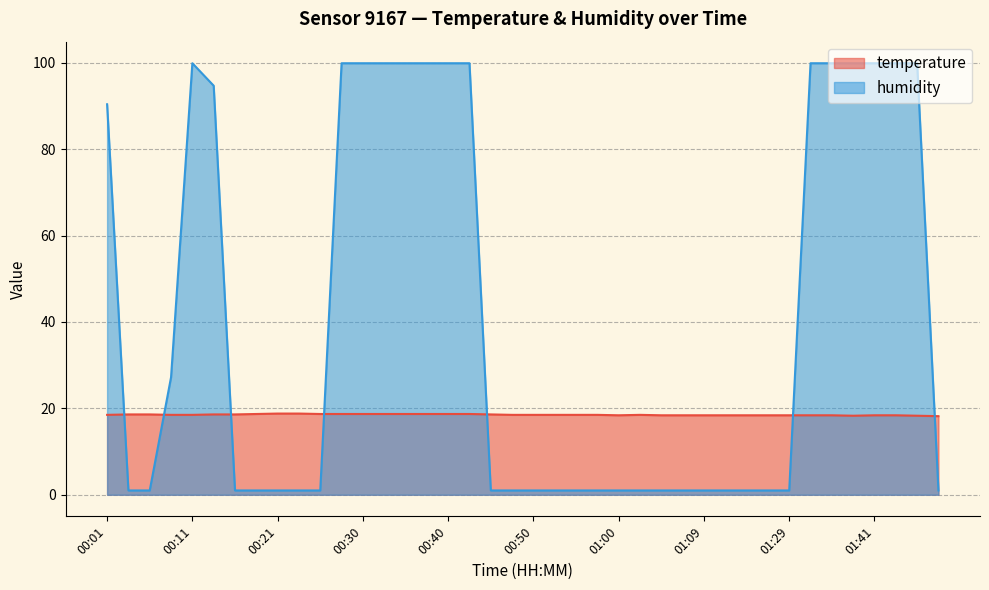

What is the label of the 4th point from the right?

01:41